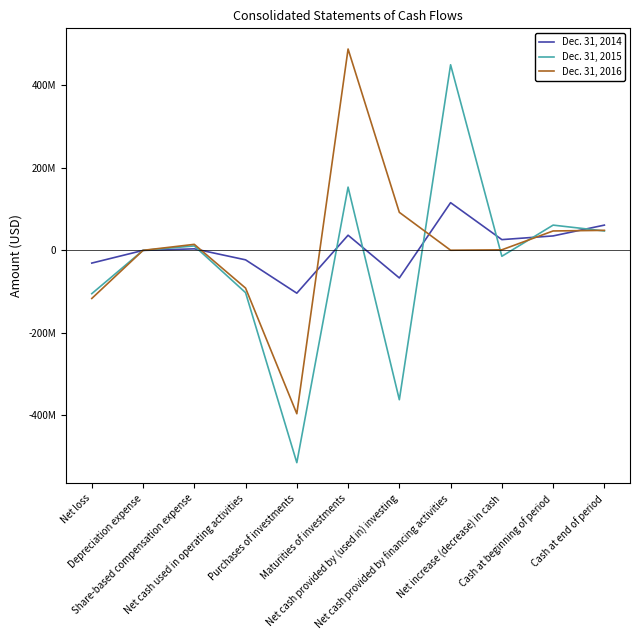

What are all the series names shown in the legend?

Dec. 31, 2014, Dec. 31, 2015, Dec. 31, 2016